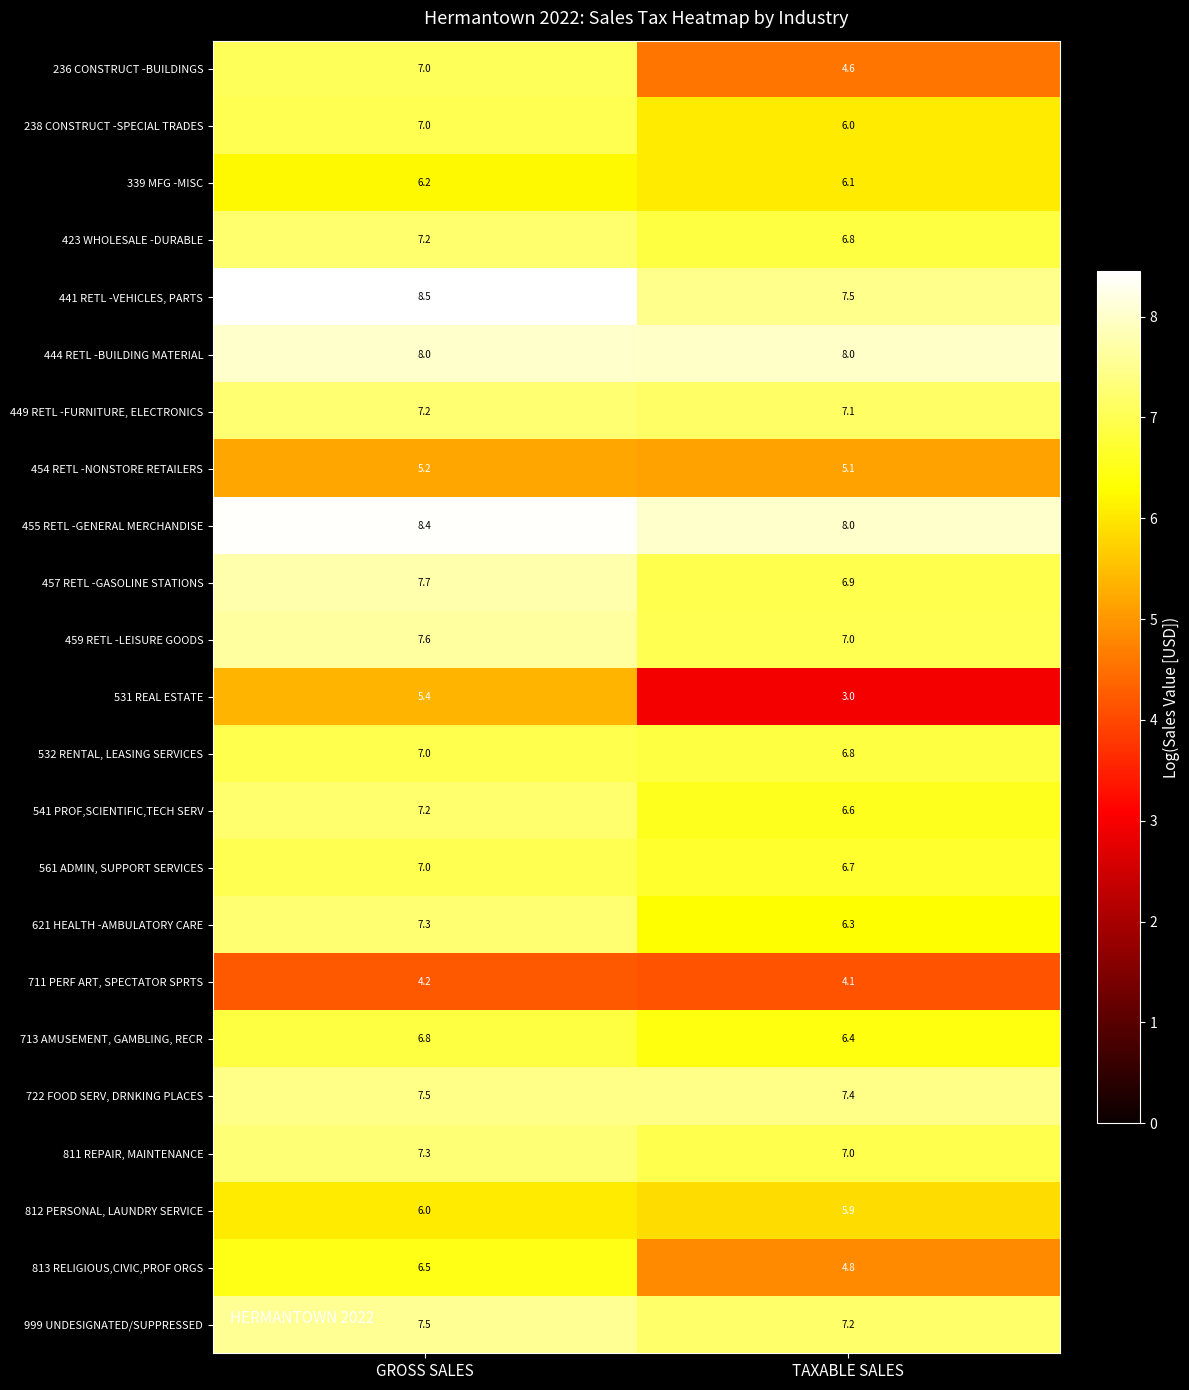

What is the difference between the highest and lowest values at GROSS SALES?

4.3